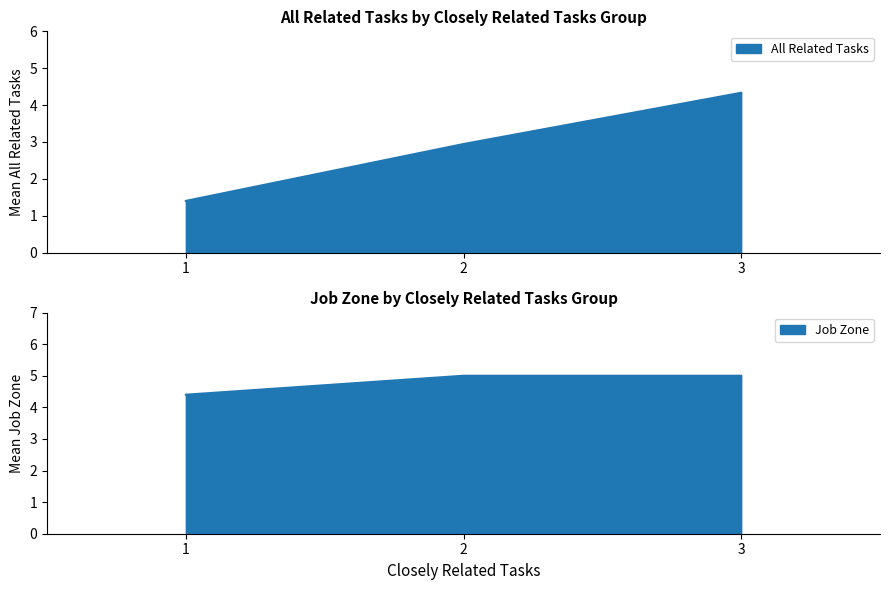

Where does the data first go above 2?

2